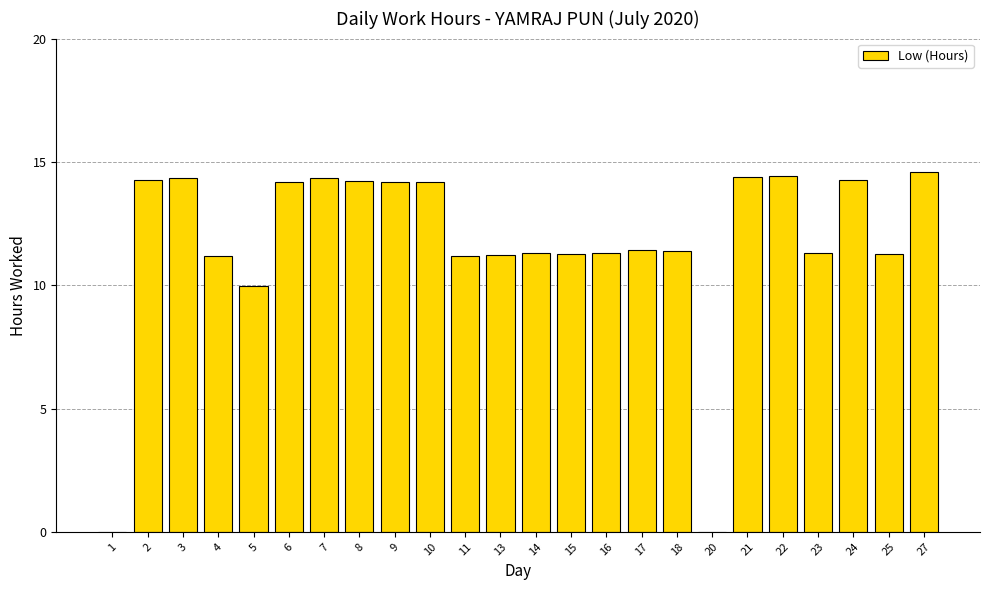

Is it true that the value at 9 is 14.2?

True